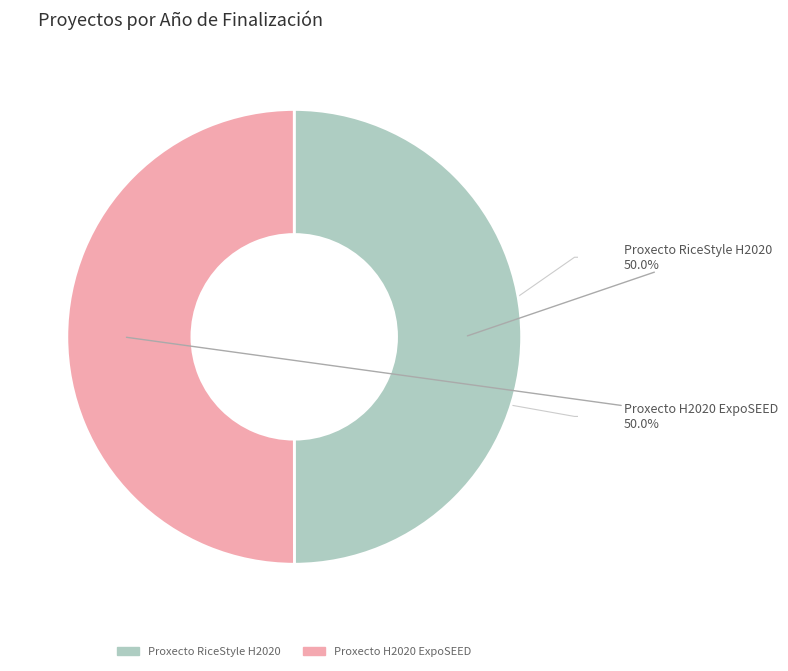

Is Proxecto RiceStyle H2020 the majority of the pie?

No